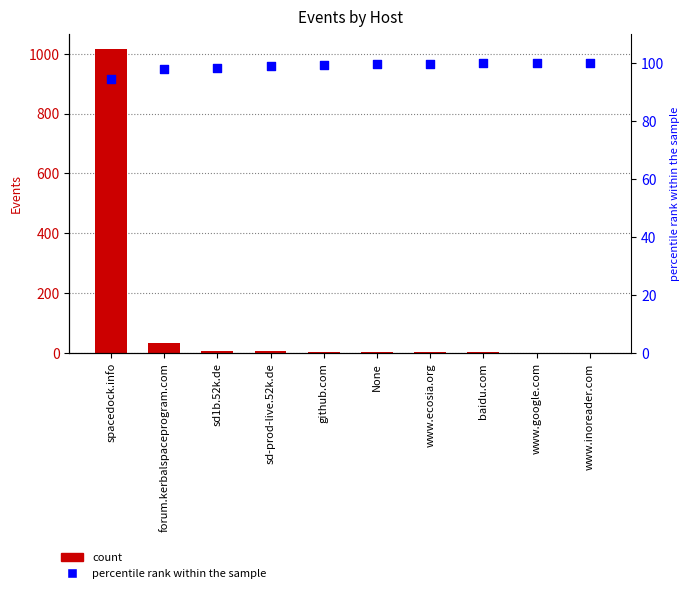

Is the value of Events at None greater than the value of percentile rank within the sample at github.com?

No